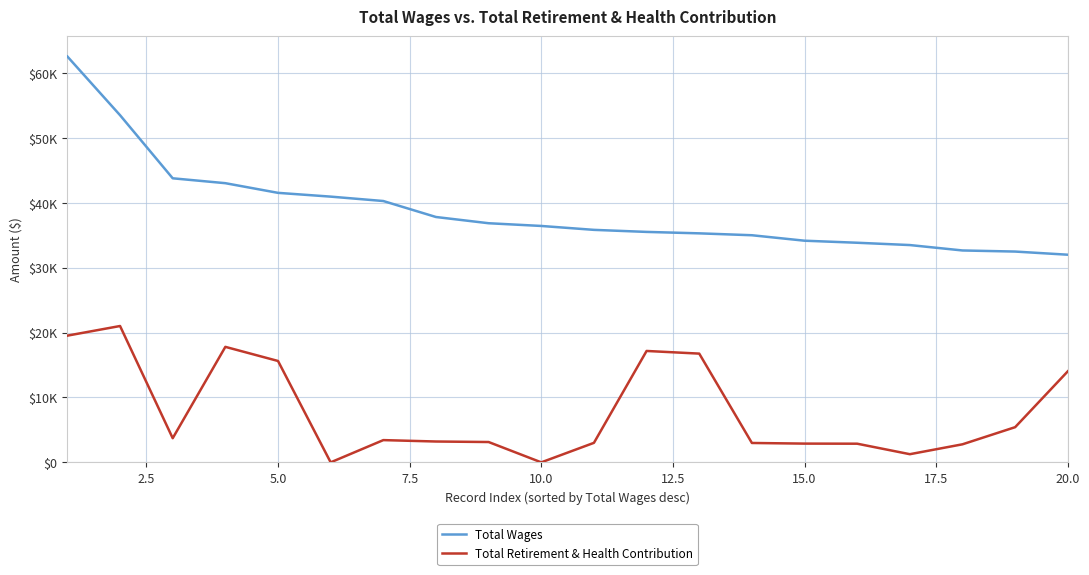

What are all the series names shown in the legend?

Total Wages, Total Retirement & Health Contribution